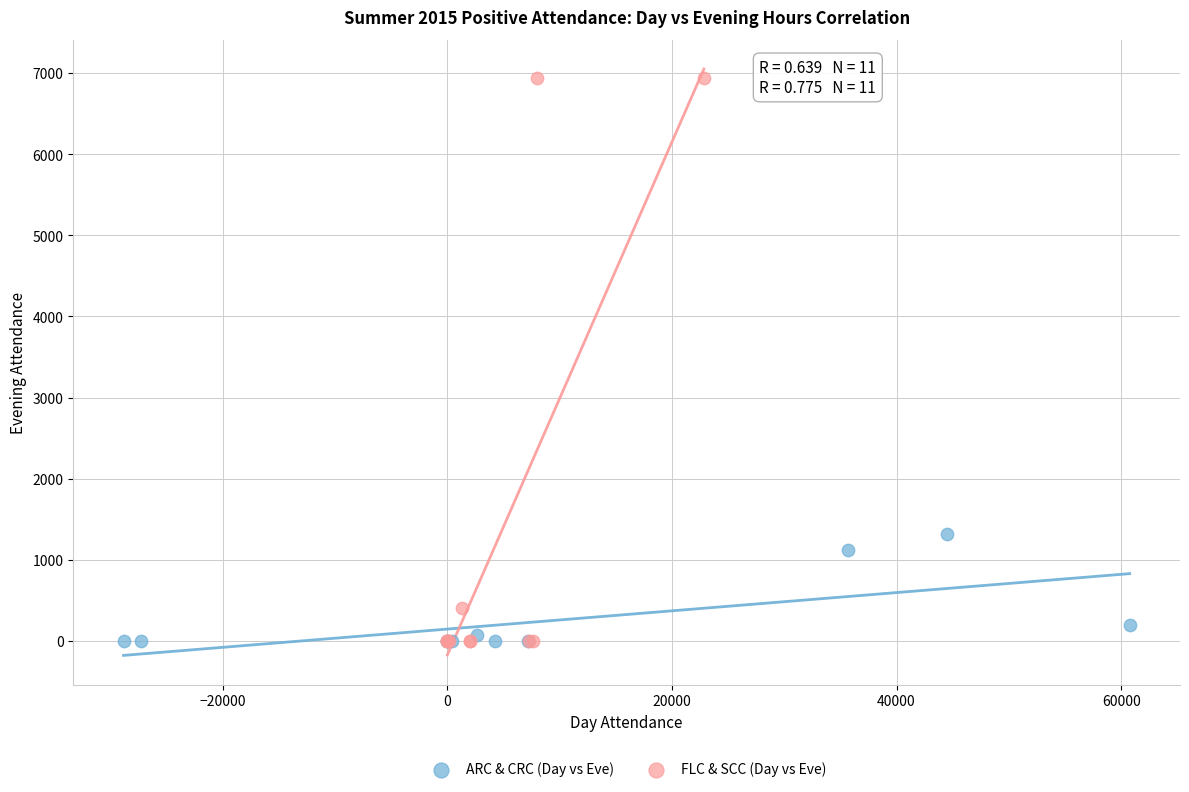

Which series reaches the maximum Y coordinate?

FLC & SCC (Day vs Eve)